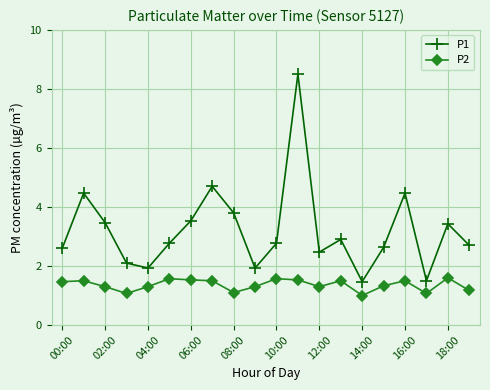

What is the minimum value shown in the chart?

1.0